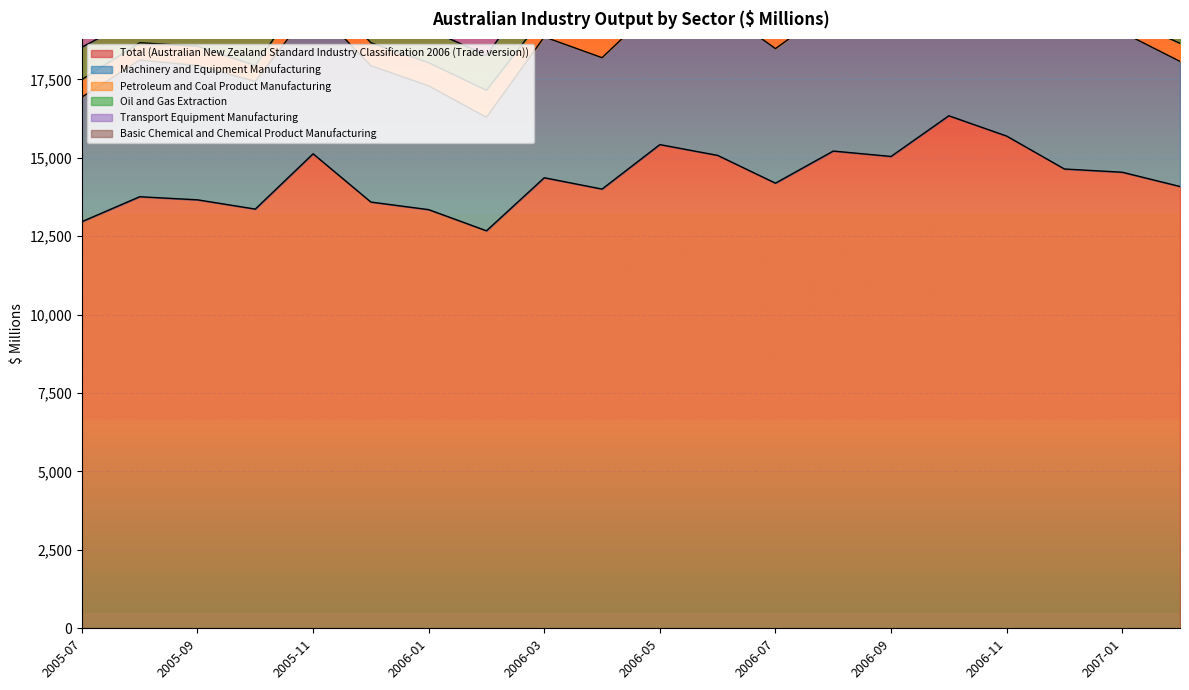

Is it true that Petroleum and Coal Product Manufacturing ; equals 119 at 2007-02?

False